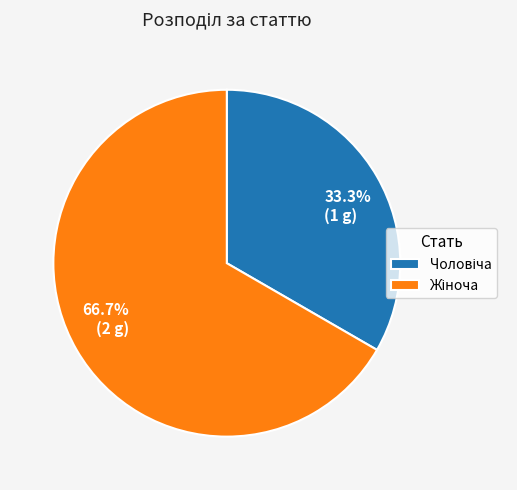

Is 66.7% (2 g) the majority of the pie?

Yes